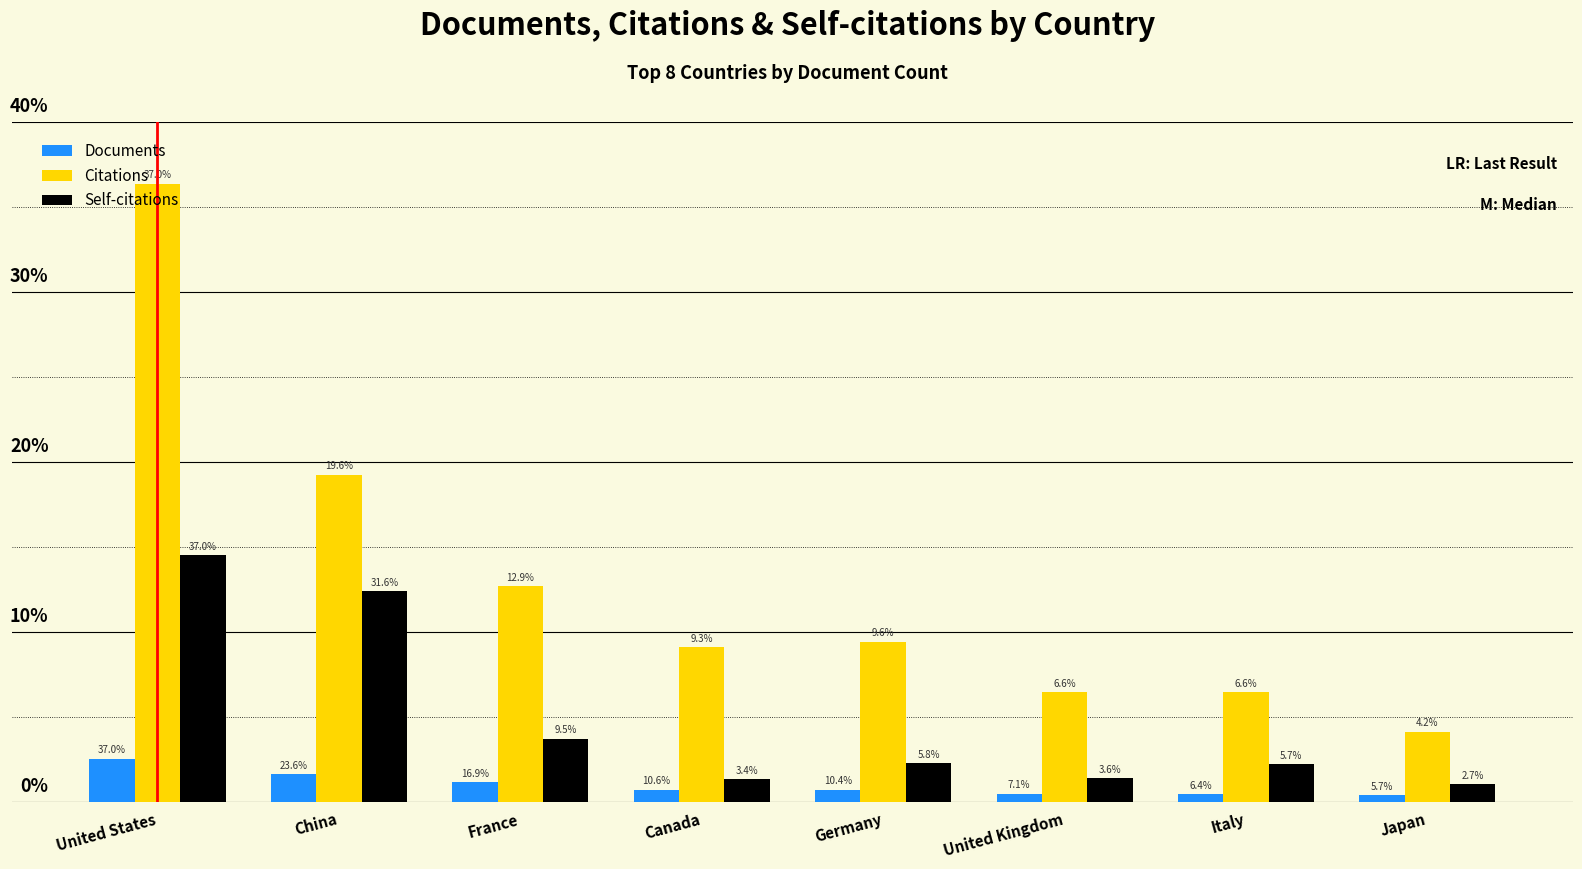

Reading left to right, transcribe all the data shown in this chart.

Documents: 1020	651	465	293	286	195	177	157
Citations: 14560	7710	5078	3644	3772	2579	2582	1653
Self-citations: 5810	4960	1490	540	911	562	892	425